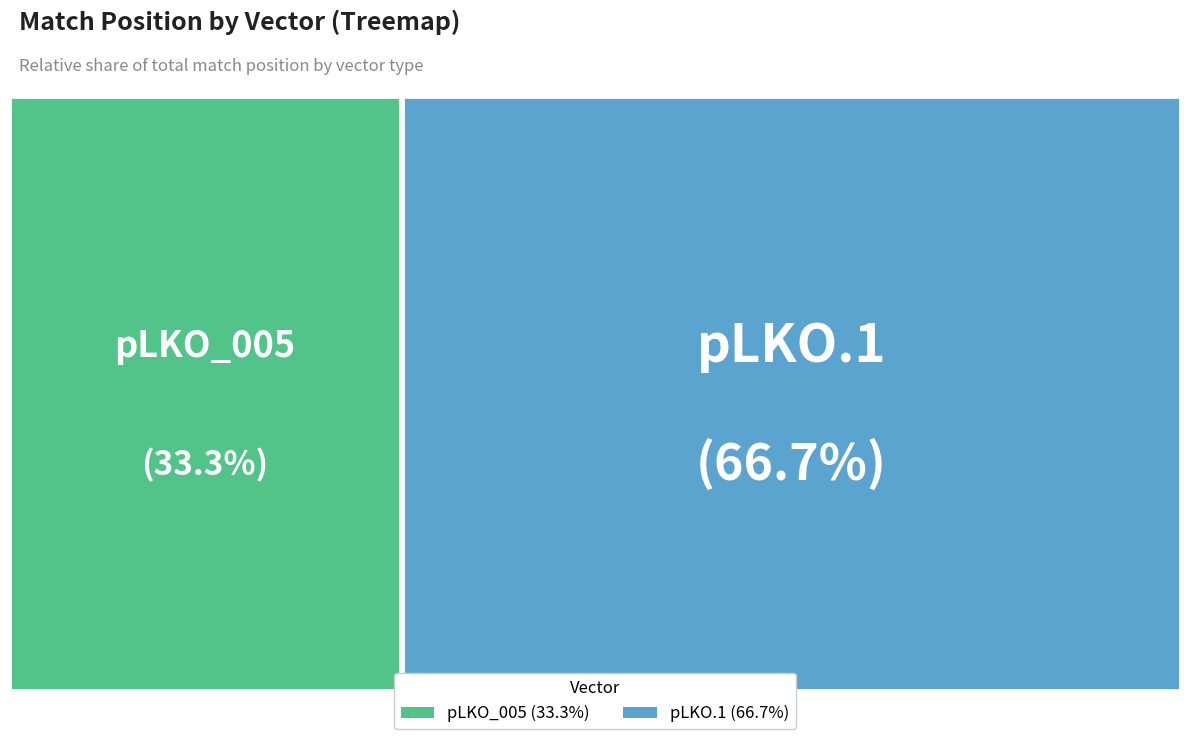

Combined, do 2 and pLKO_005 account for over 50%?

No